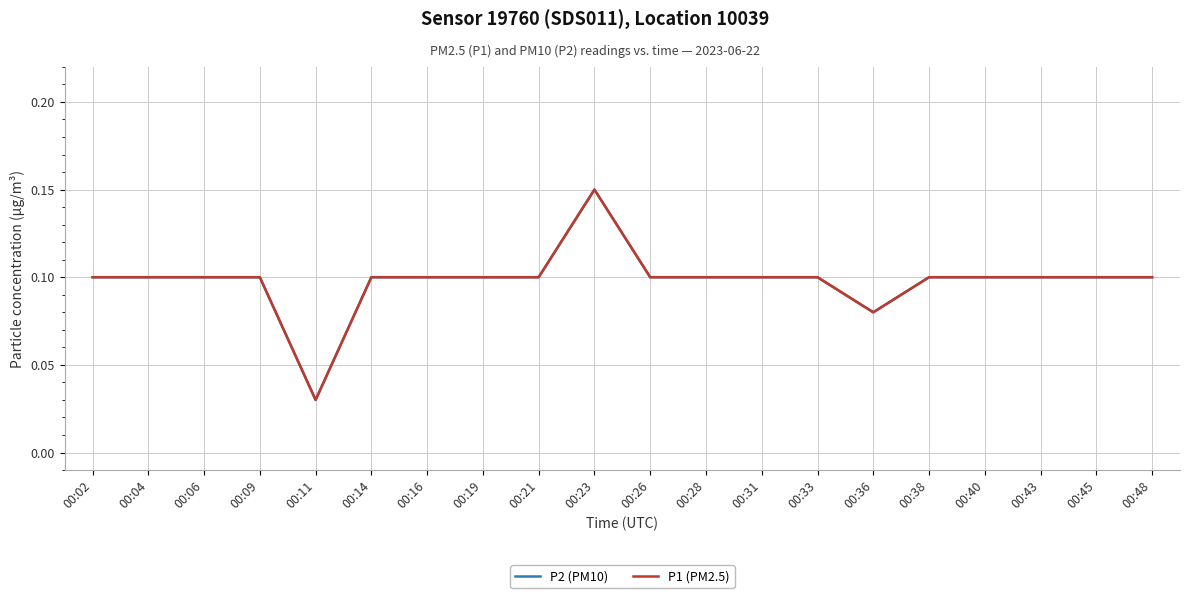

True or false: P2 (PM10) and P1 (PM2.5) cross at least once.

False